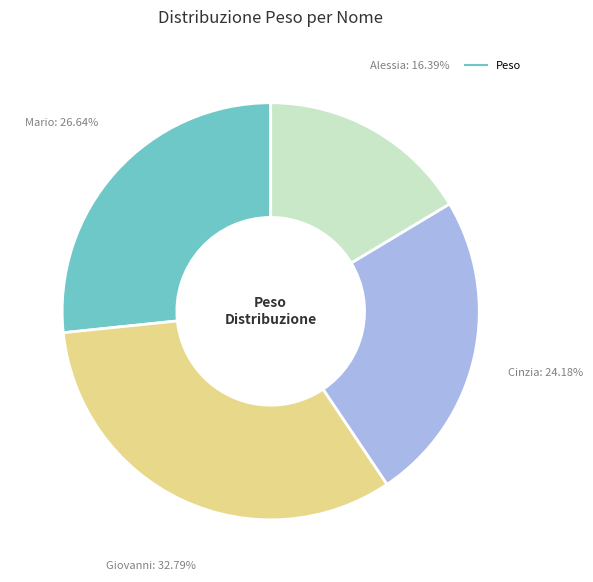

Does any single category account for the majority?

No